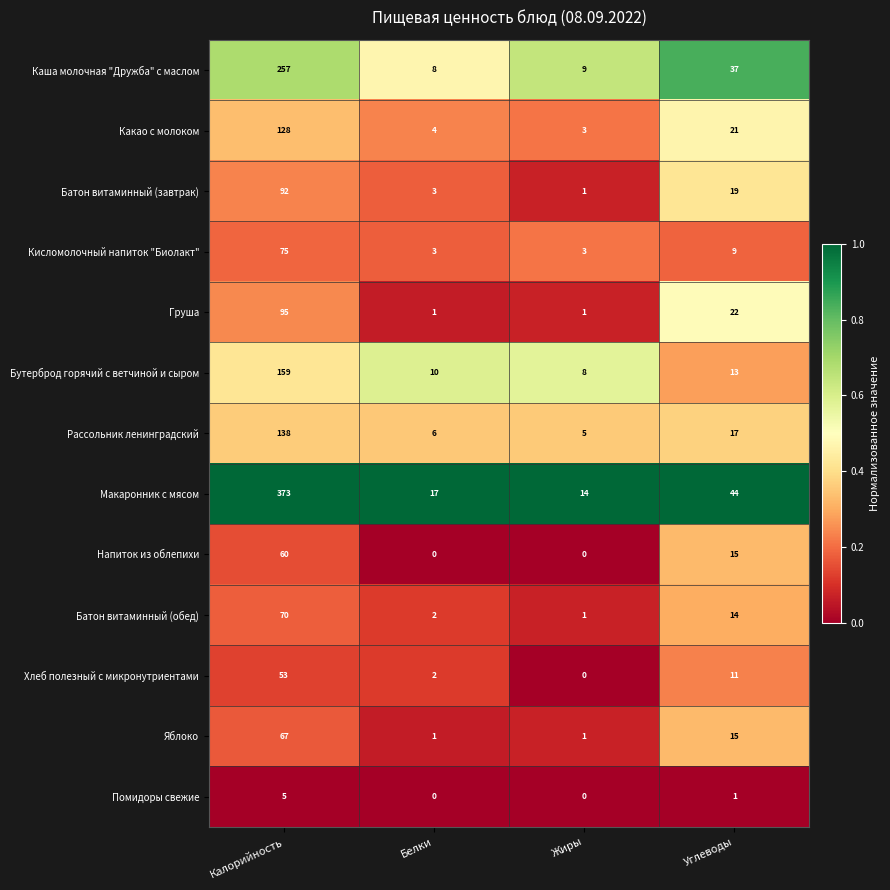

The value of Кисломолочный напиток "Биолакт" at Углеводы is 9. True or false?

True